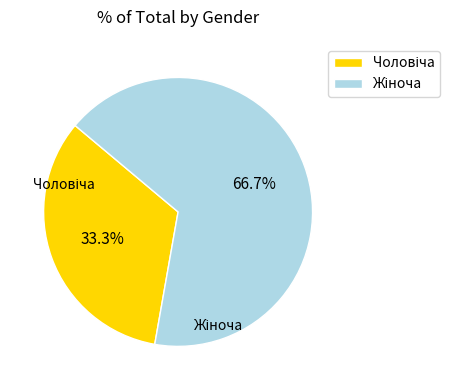

Is there any slice that represents more than half of the pie?

Yes